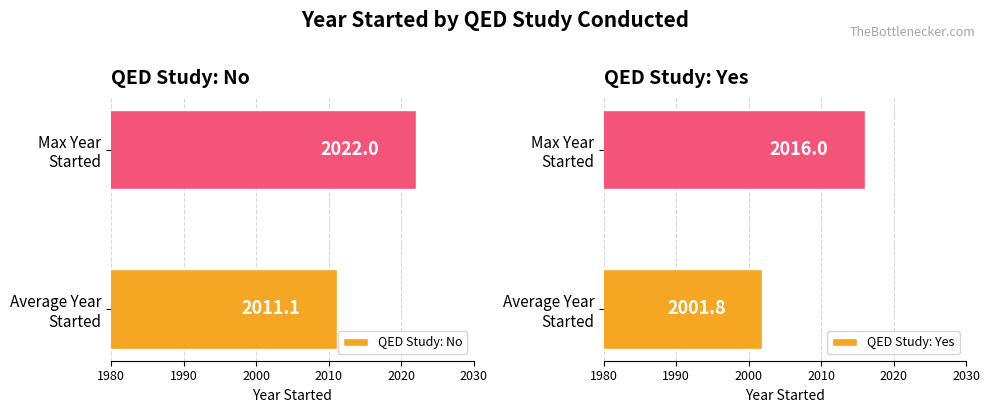

What is the difference between the maximum and minimum values in the QED Study: No series?

10.9